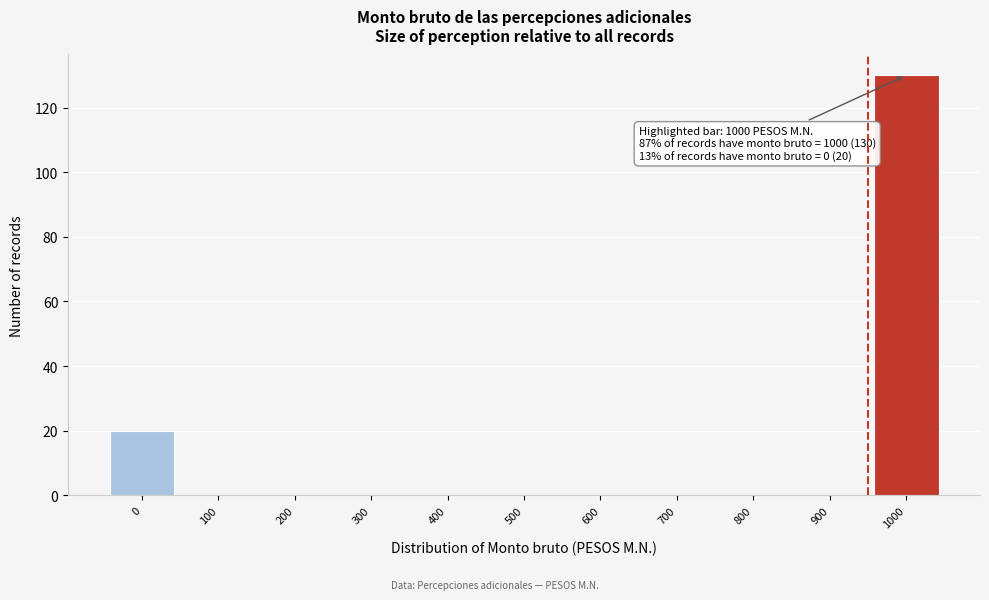

Reading left to right, extract all data points from this chart.

0=20	100=0	200=0	300=0	400=0	500=0	600=0	700=0	800=0	900=0	1000=130